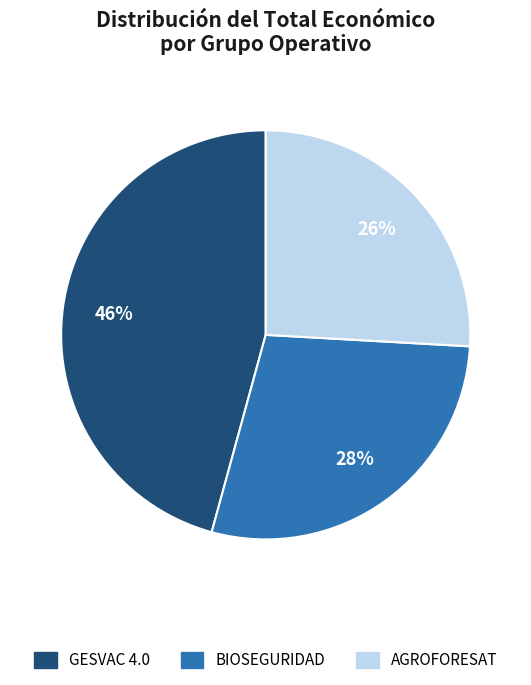

Which category has the biggest portion of the pie?

GESVAC 4.0